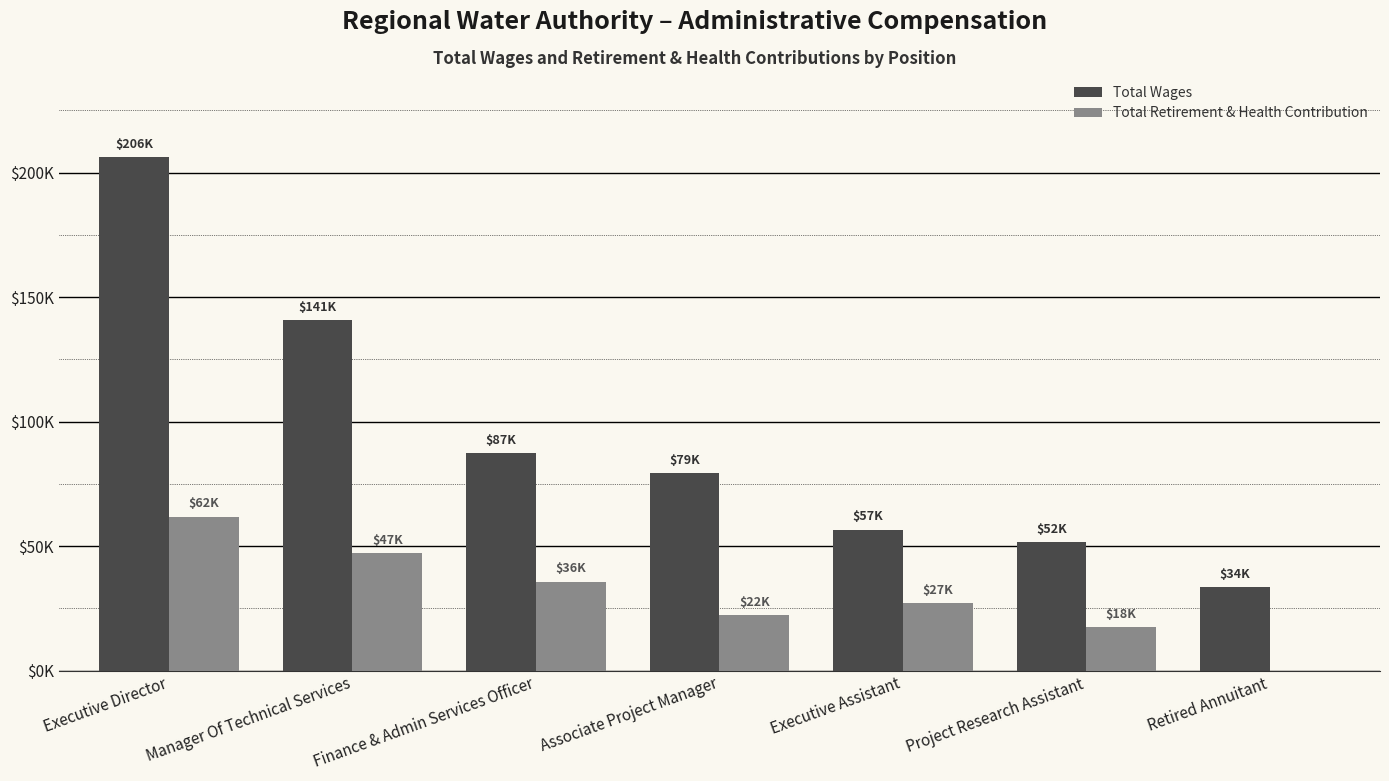

The Total Retirement & Health Contribution series shows 6762 at Associate Project Manager. True or false?

False